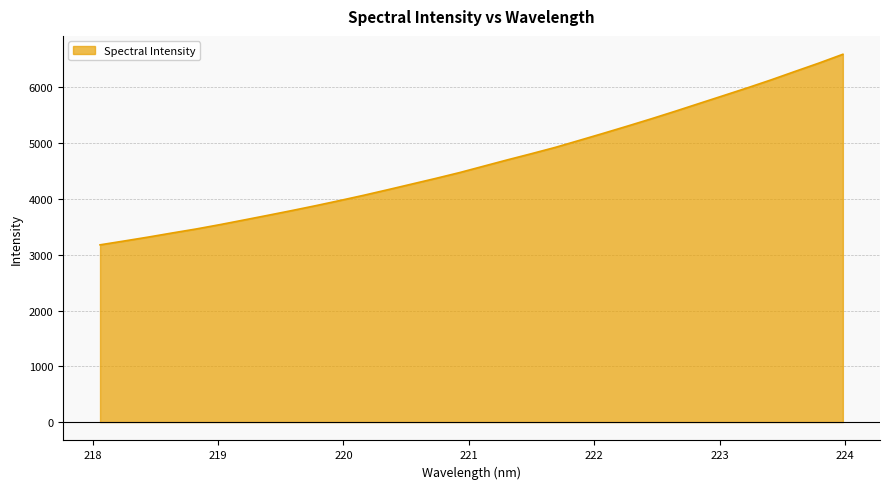

What is the difference between the maximum and minimum values?

3416.4